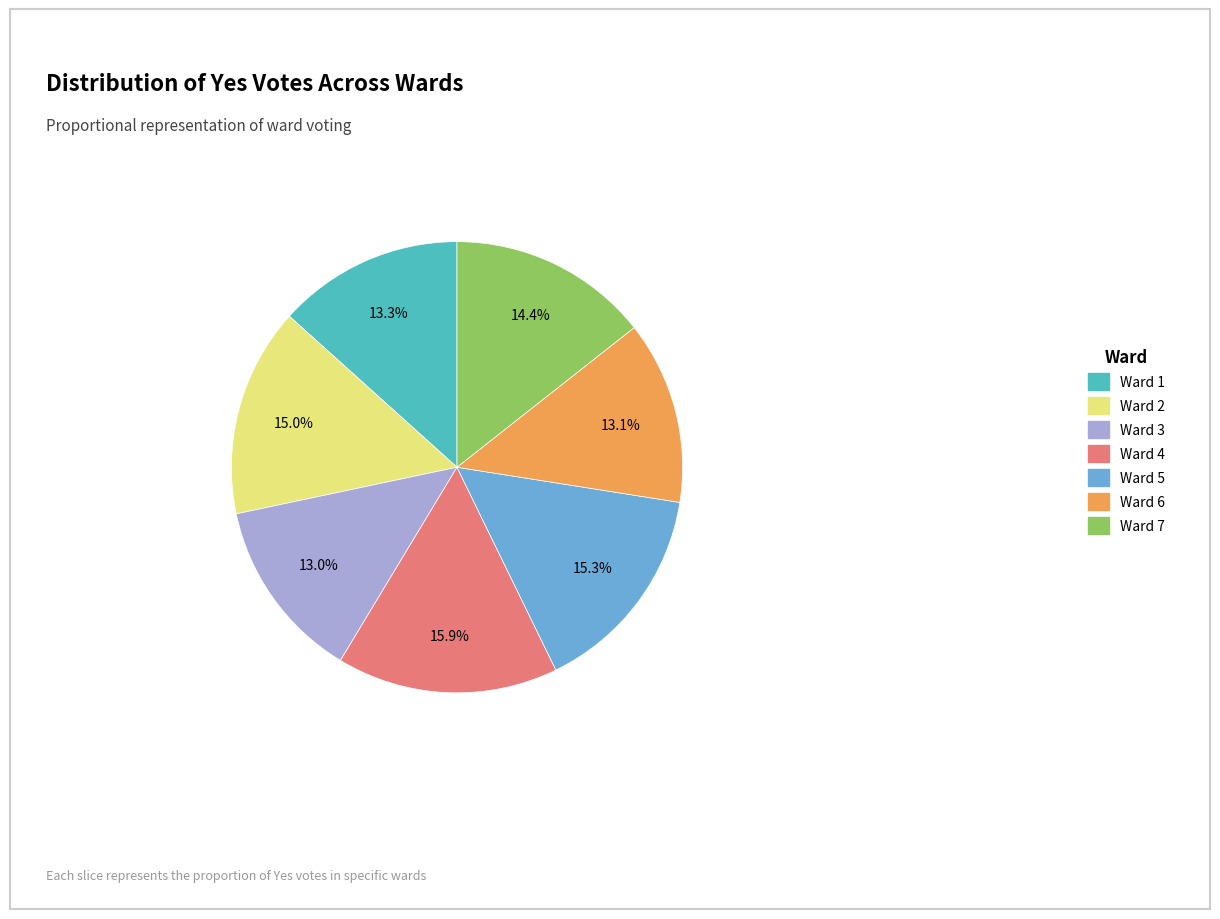

Which has a higher value, Ward 4 or Ward 2?

Ward 4